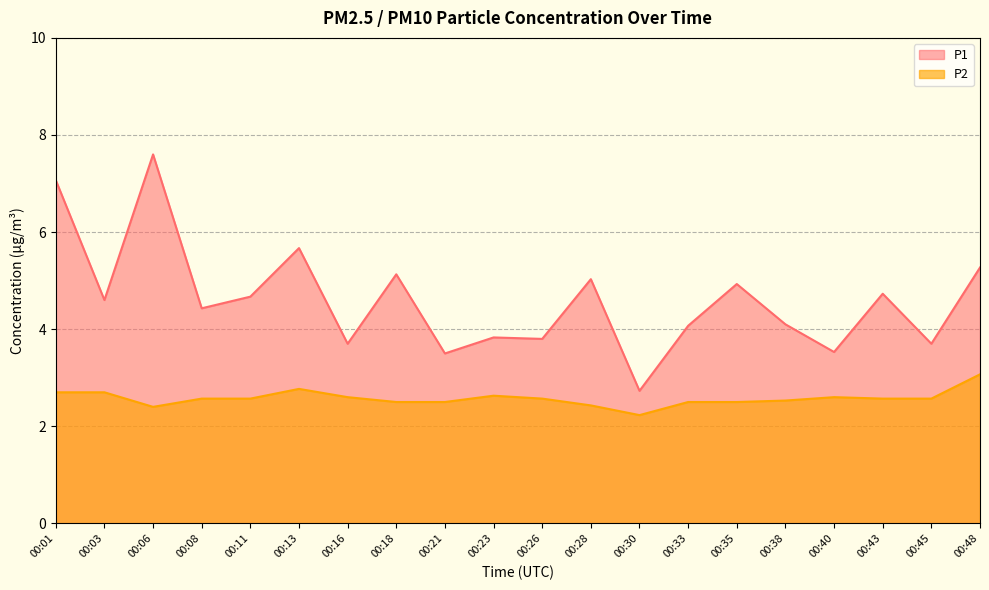

Which category has the highest value across all series?

00:06